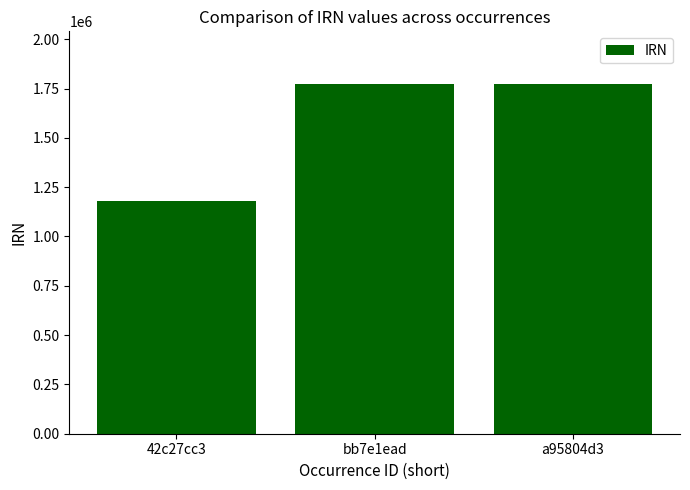

True or false: the data shows 1178164 at 42c27cc3.

True